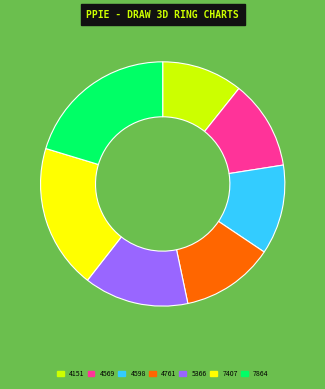

Do 4151 and 4761 together represent more than half of the pie?

No